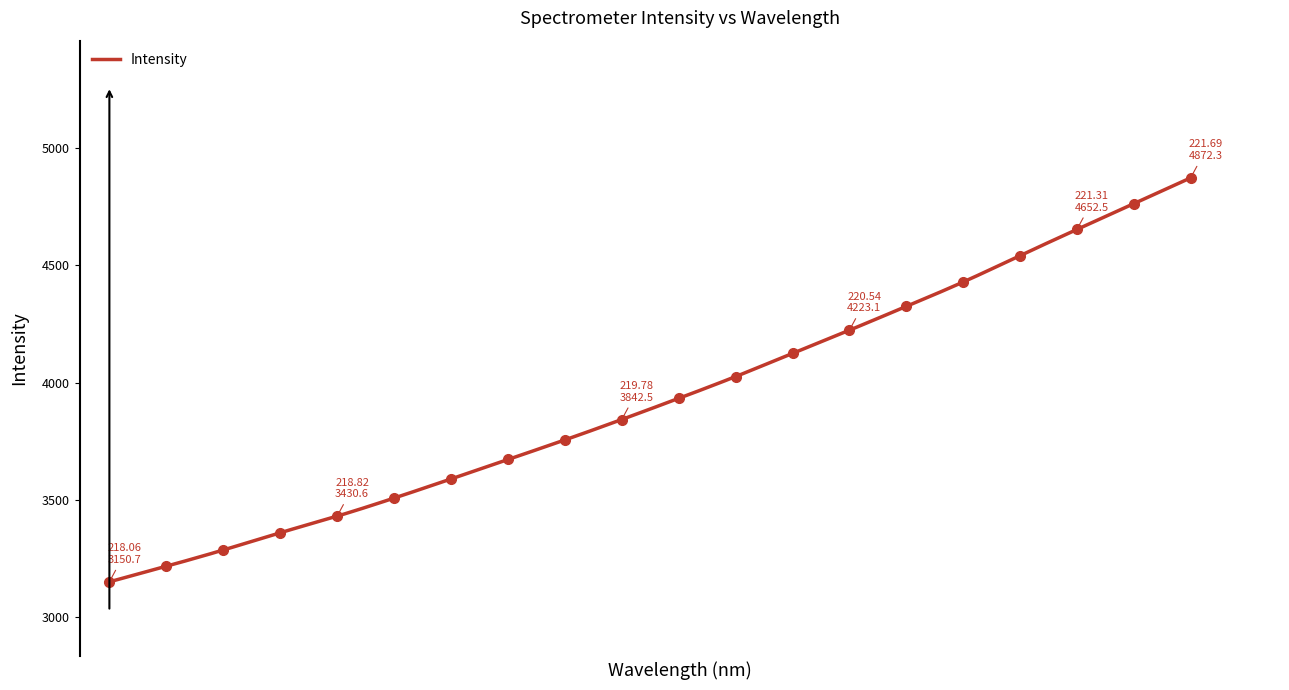

How many data points are above 3932?

10